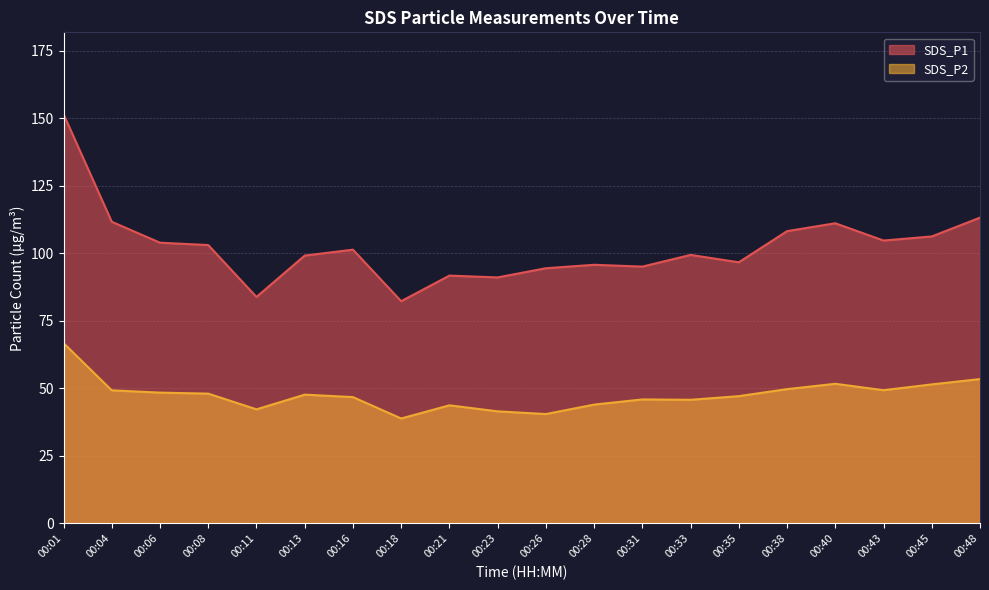

What is the difference between the maximum and minimum values in the SDS_P2 series?

27.9